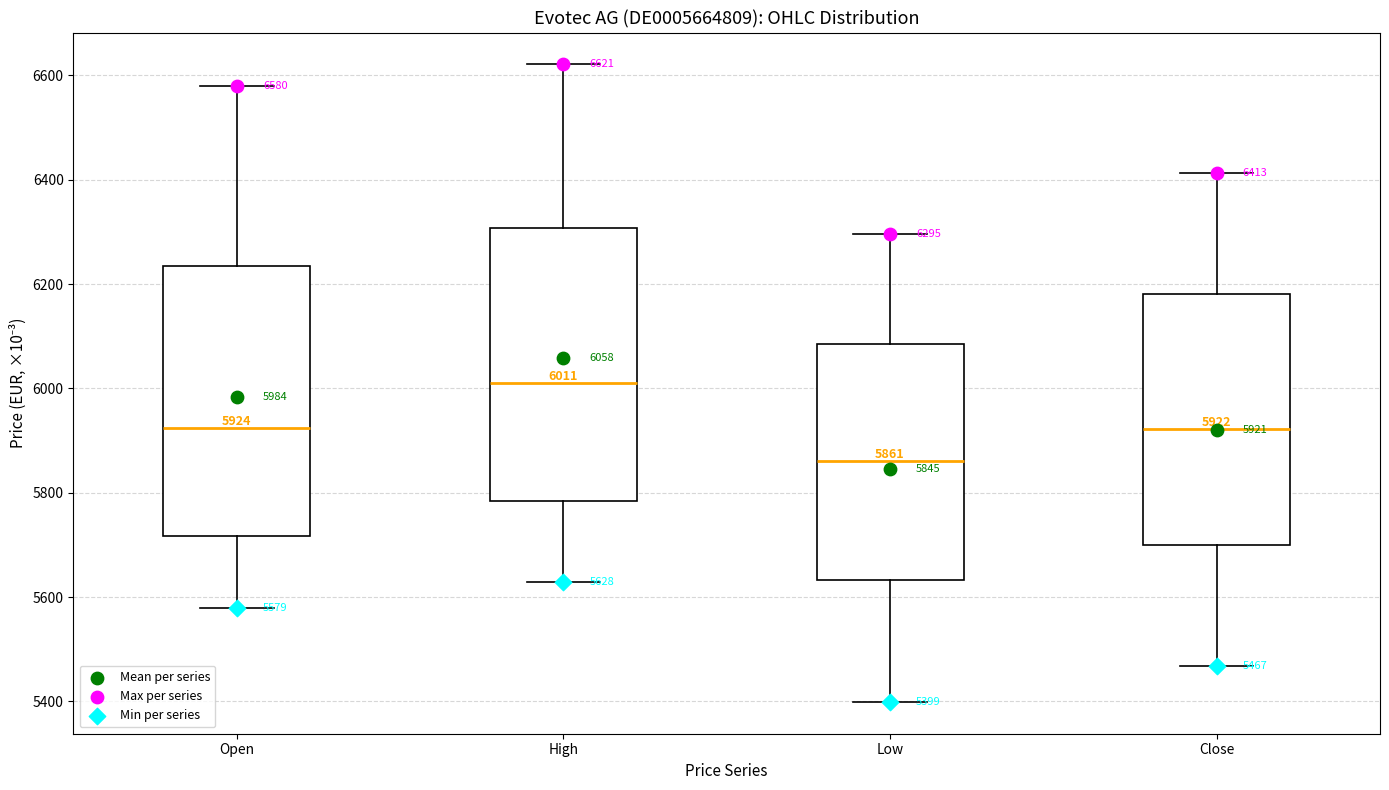

Which box's median line is the highest?

High